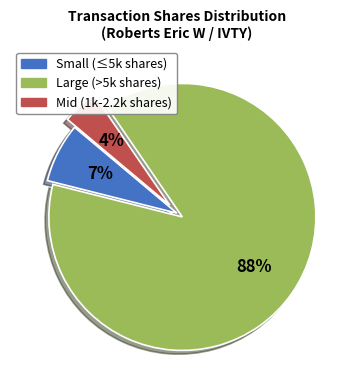

Is there any slice that represents more than half of the pie?

Yes